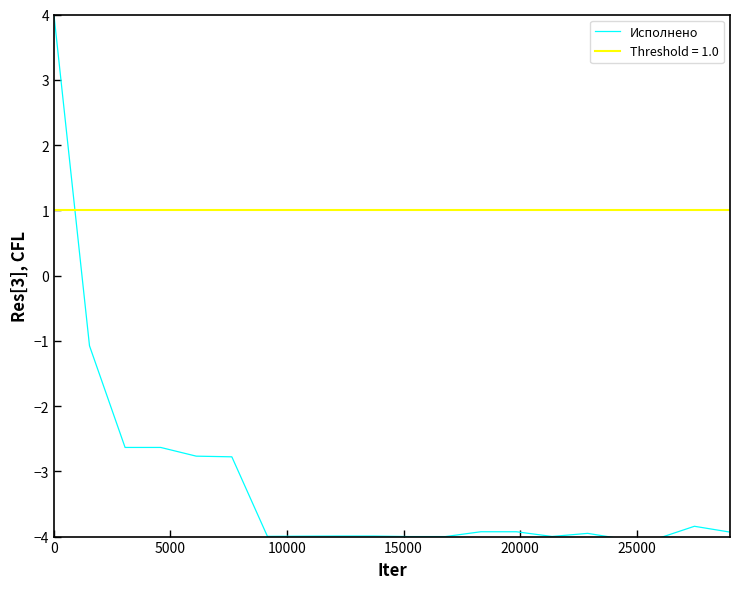

Does the chart display data point markers on the line(s)?

No